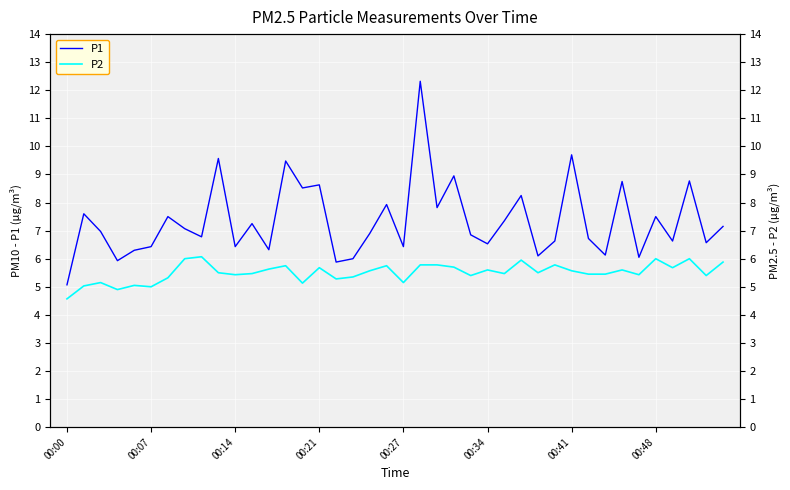

True or false: P1 and P2 cross at least once.

False